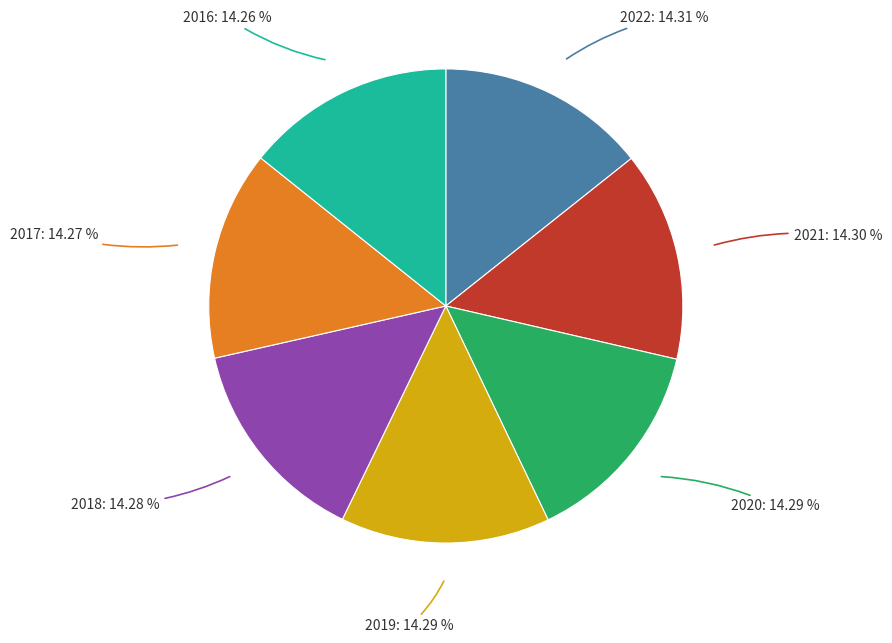

Is there a majority slice in this chart?

No